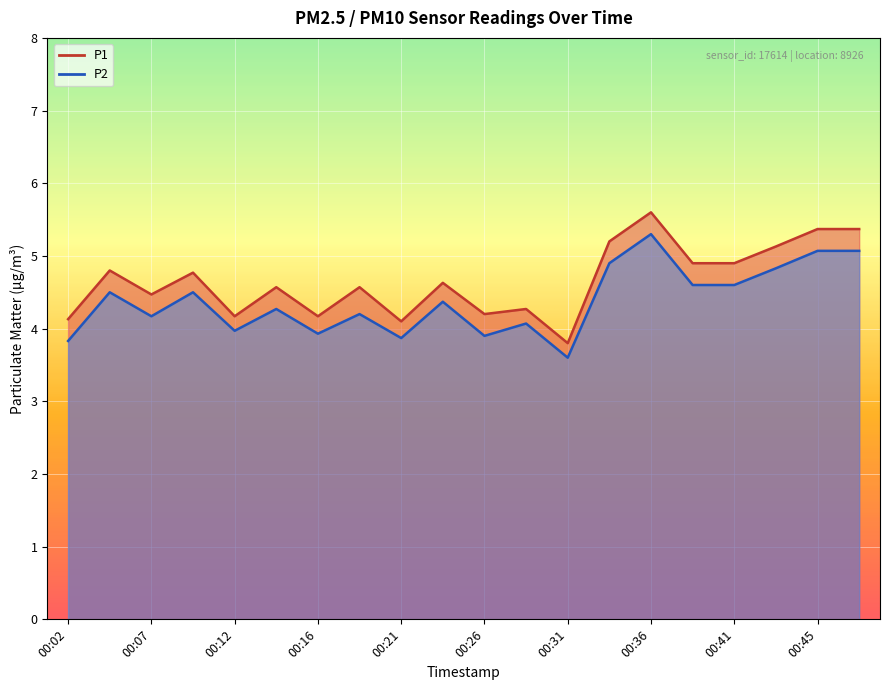

True or false: P2 and P1 cross at least once.

False